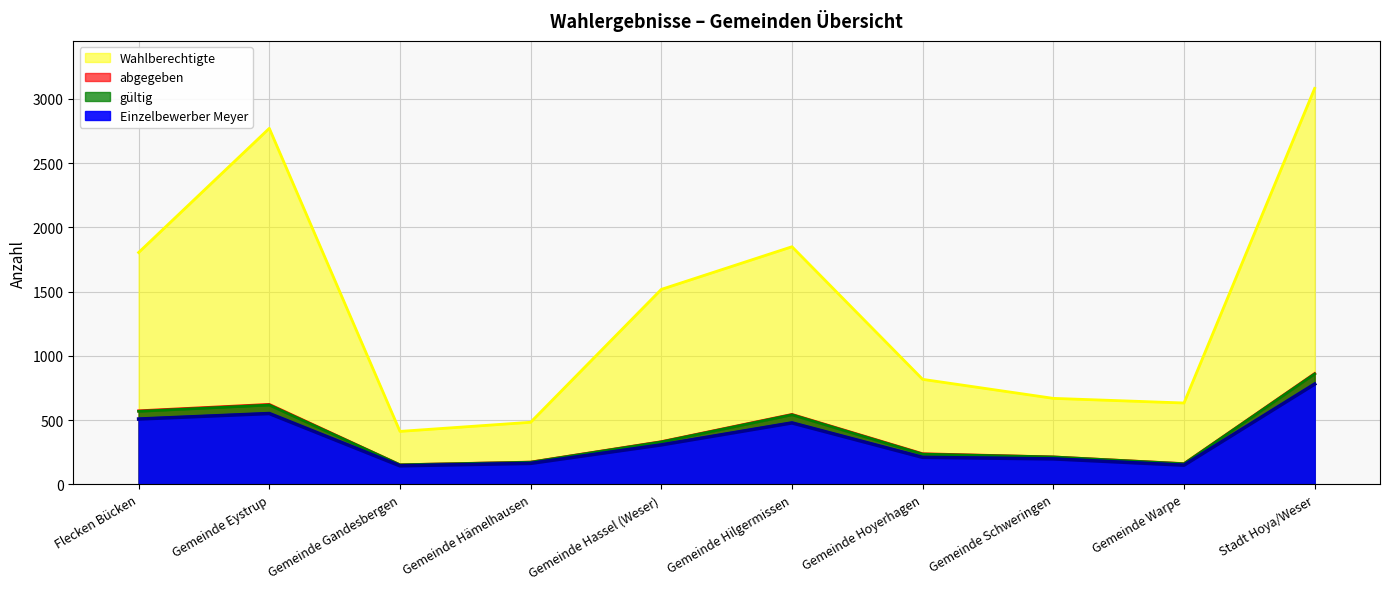

Which series has the largest total across all categories?

Wahlberechtigte